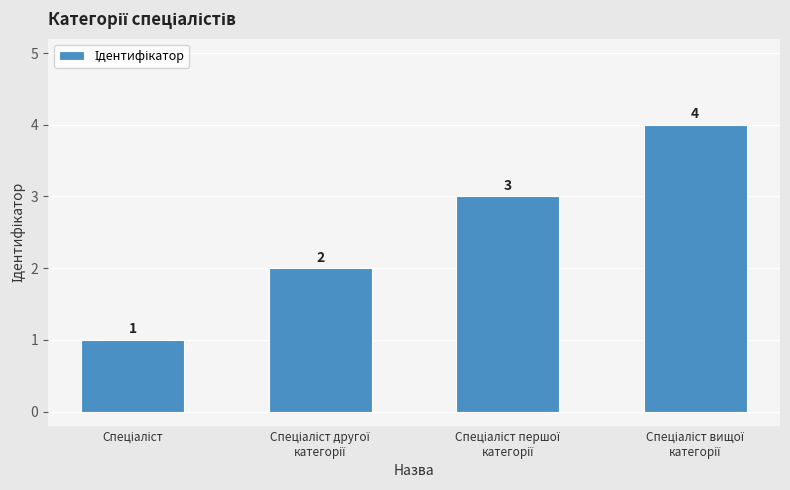

How many values are below 3?

2